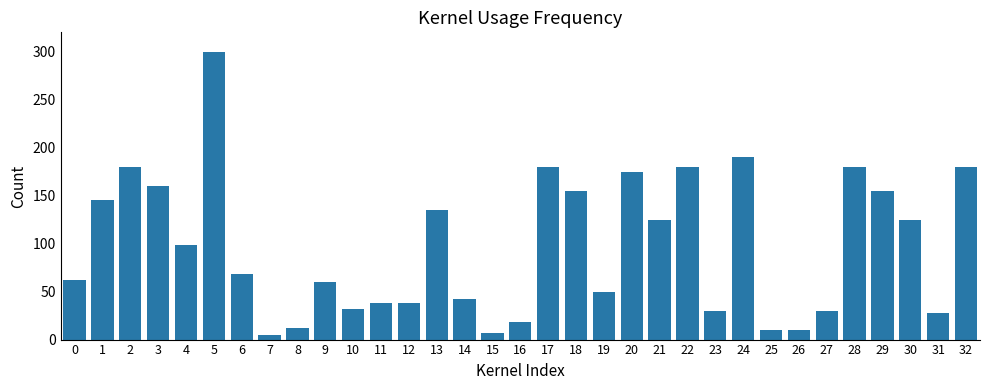

What is the sum of the values at 2 and 29?

335